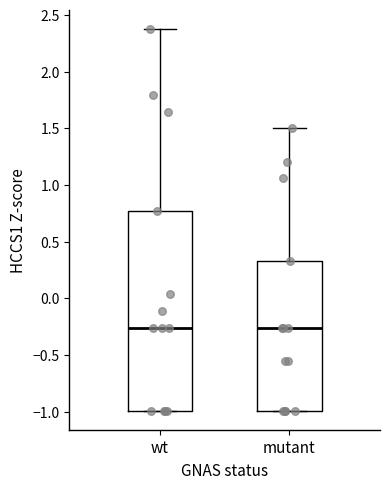

Reading left to right, transcribe this box plot: for each box, give where its median line is, the range the box spans, and where its two whiskers end, as read against the y-axis. The values are not printed on the chart, so give them approximately, as read against the axis.

wt: median -0.25, box -1.00 to 0.75, whiskers -1.00 to 2.40
mutant: median -0.25, box -1.00 to 0.35, whiskers -1.00 to 1.50